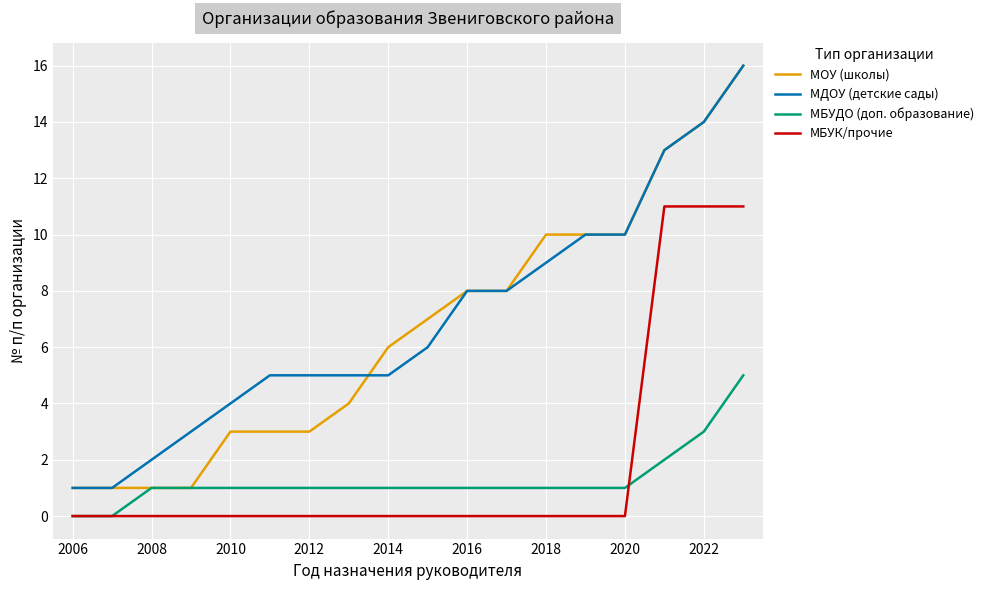

True or false: МДОУ (детские сады) and МБУДО (доп. образование) intersect in this chart.

False